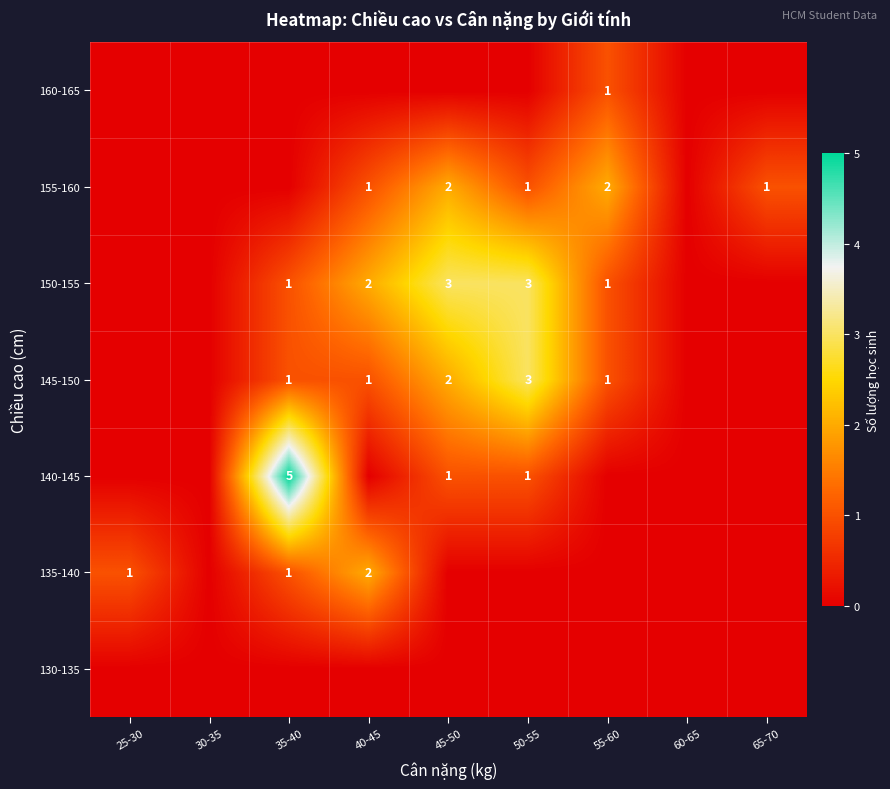

At which category is the sum across all series the highest?

35-40